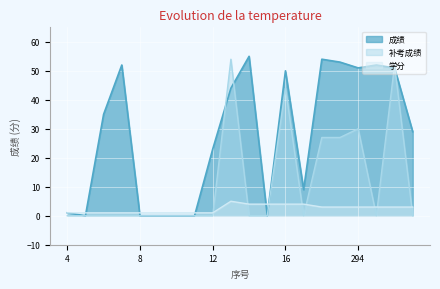

Which category has the lowest value across all series?

5